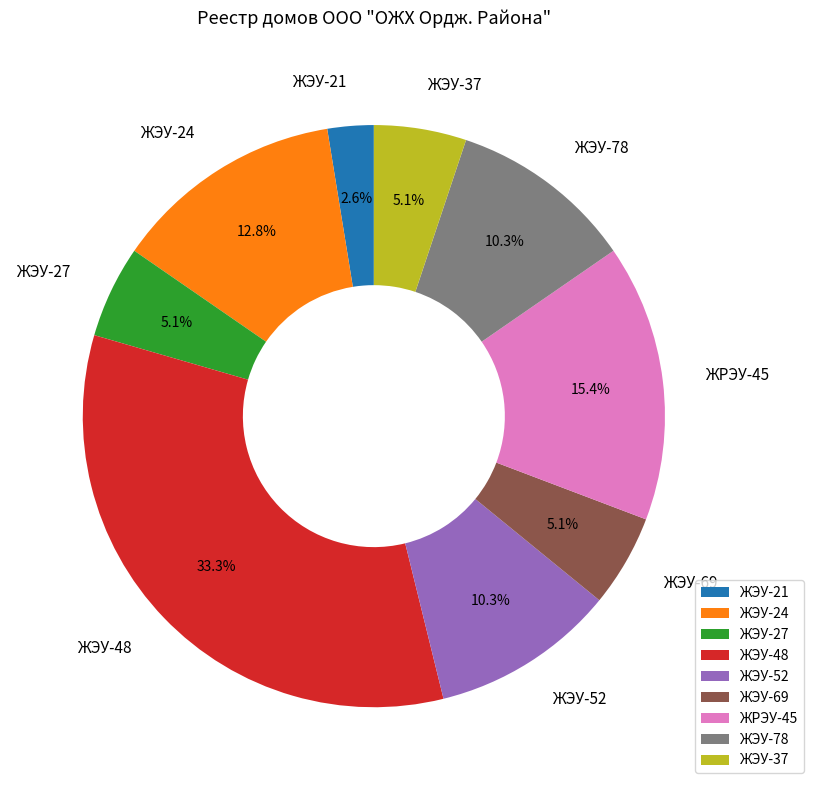

Is there any slice that represents more than half of the pie?

No